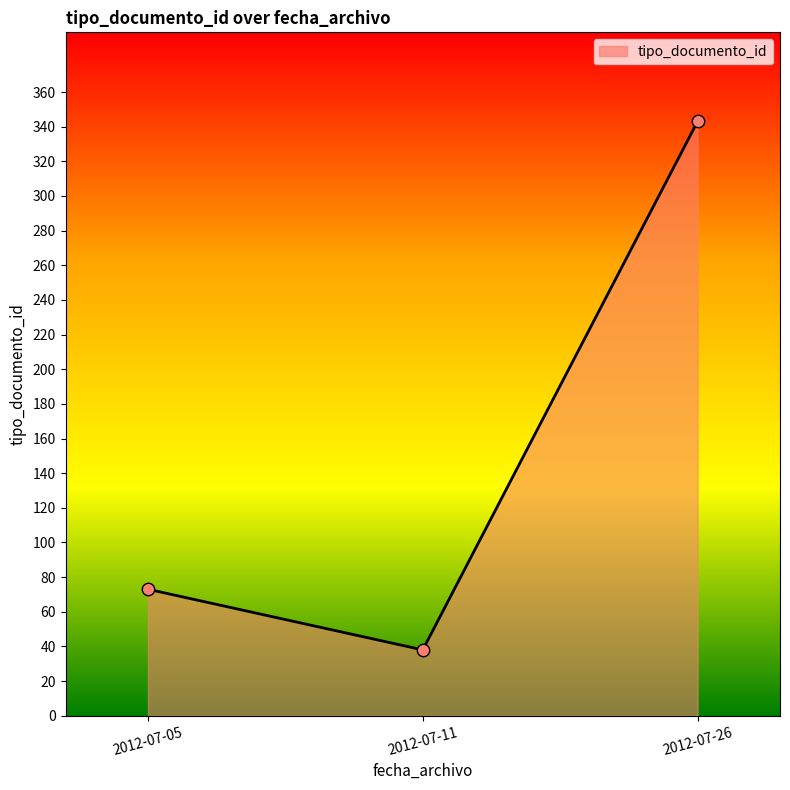

Between 2012-07-26 and 2012-07-05, which is larger?

2012-07-26